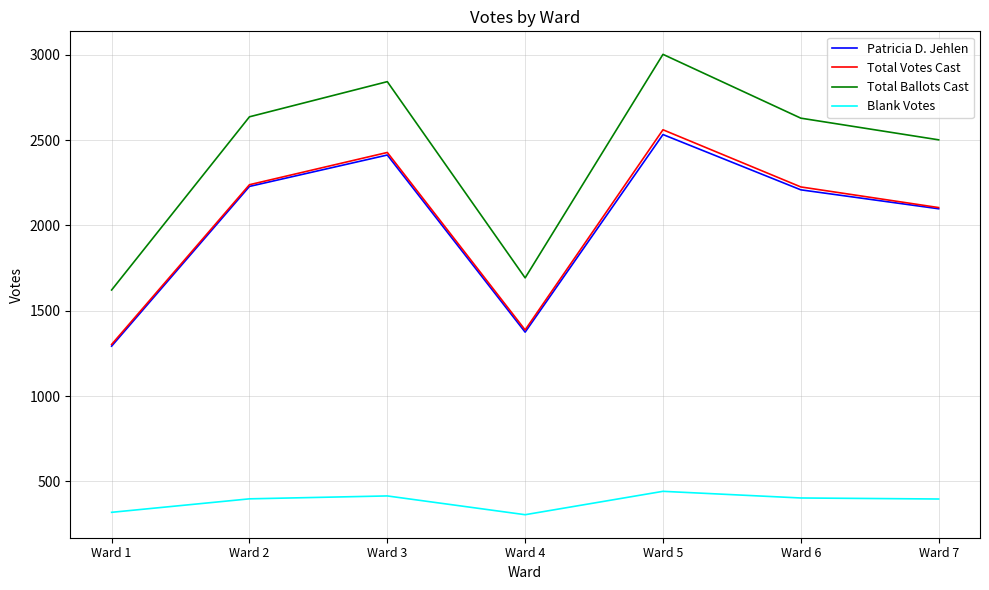

Between Ward 3 and Ward 6, which series saw the biggest shift?

Total Ballots Cast